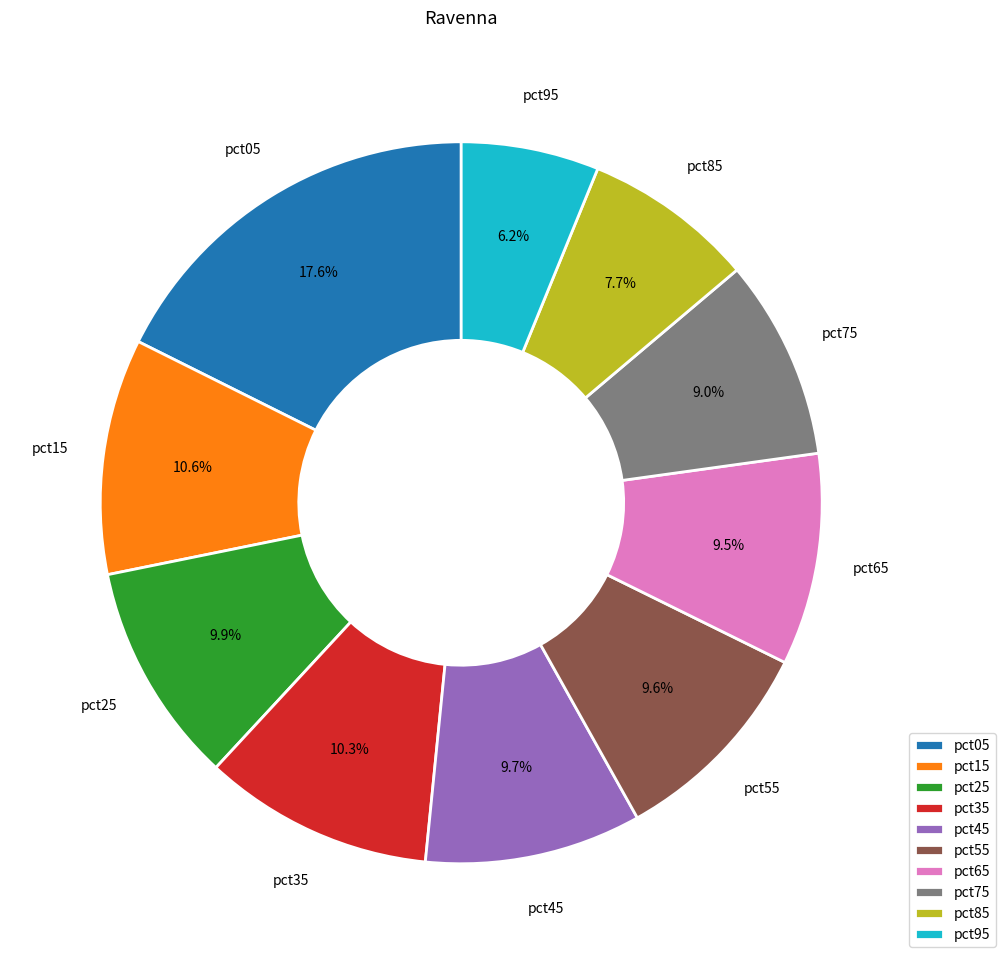

Which category has the biggest portion of the pie?

pct05